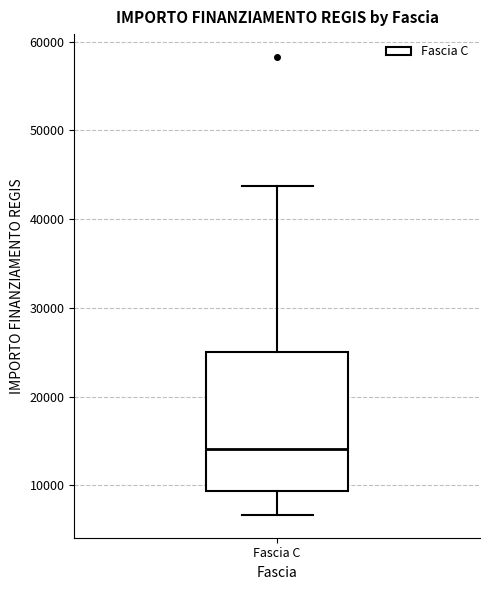

Where is the lower edge of the box for Fascia C on the y-axis? The values are not printed on the chart, so give them approximately, as read against the axis.

9000